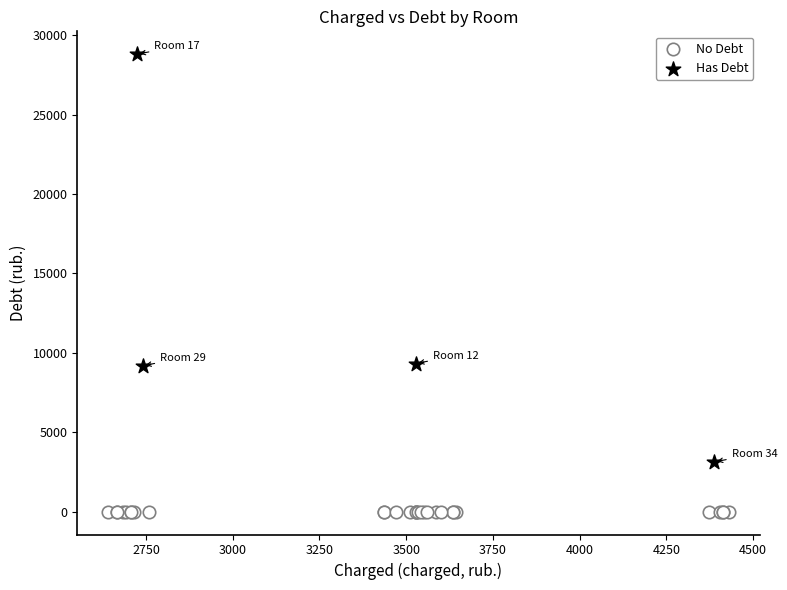

Which series reaches the minimum Y coordinate?

No Debt